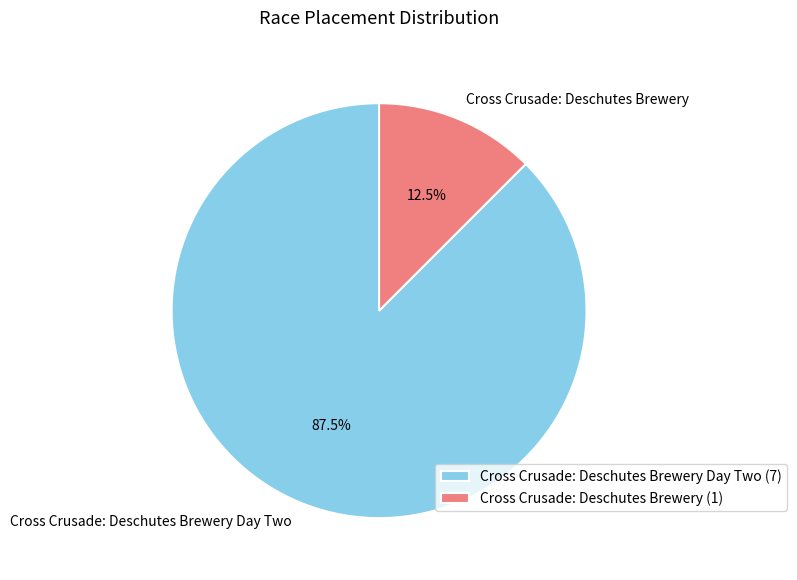

How many segments does this pie chart have?

2